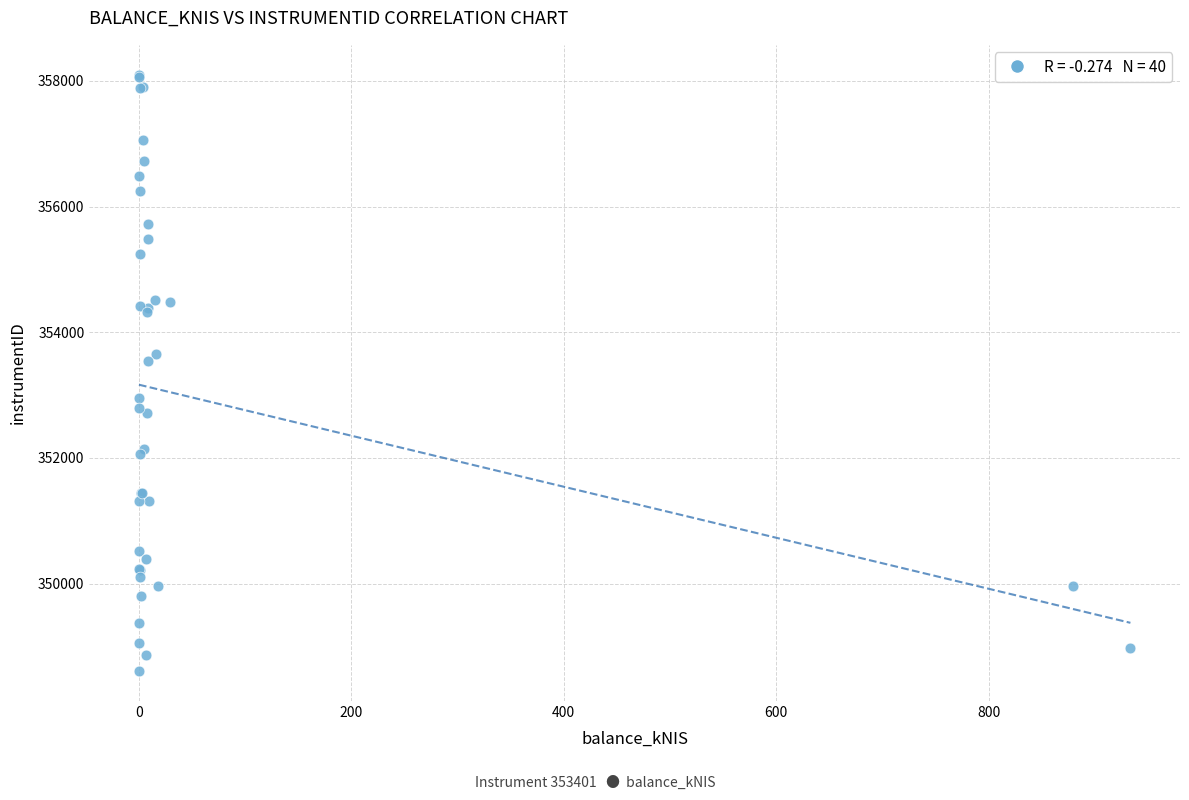

What Y value in the scatter plot is closest to 353353?

353543.3